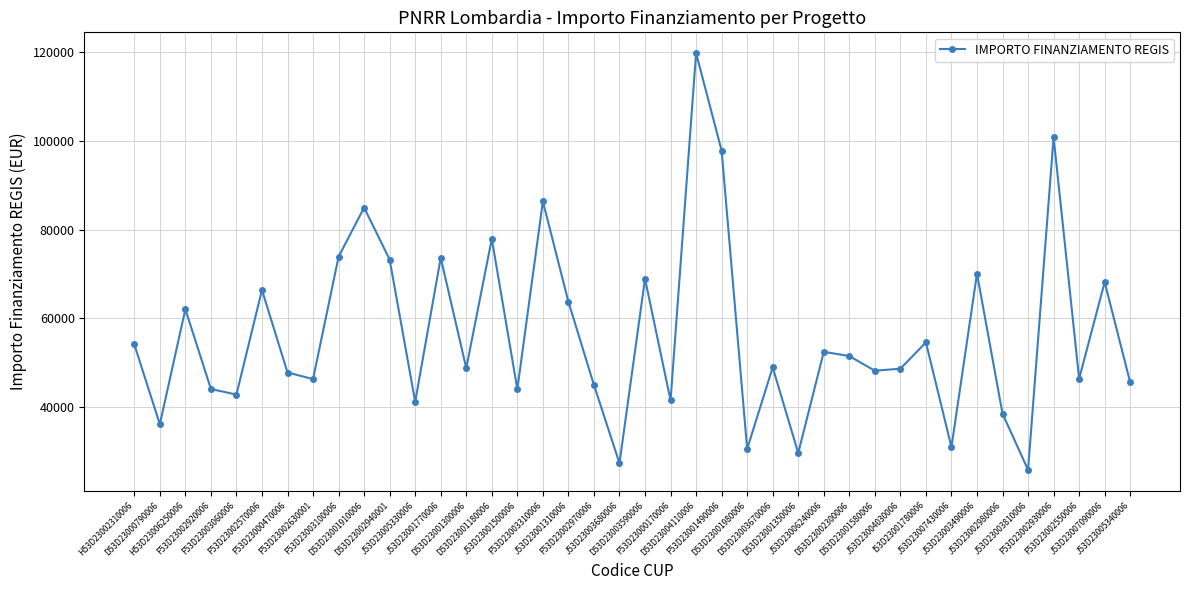

What is the value of the 11th point from the left?

73250.1